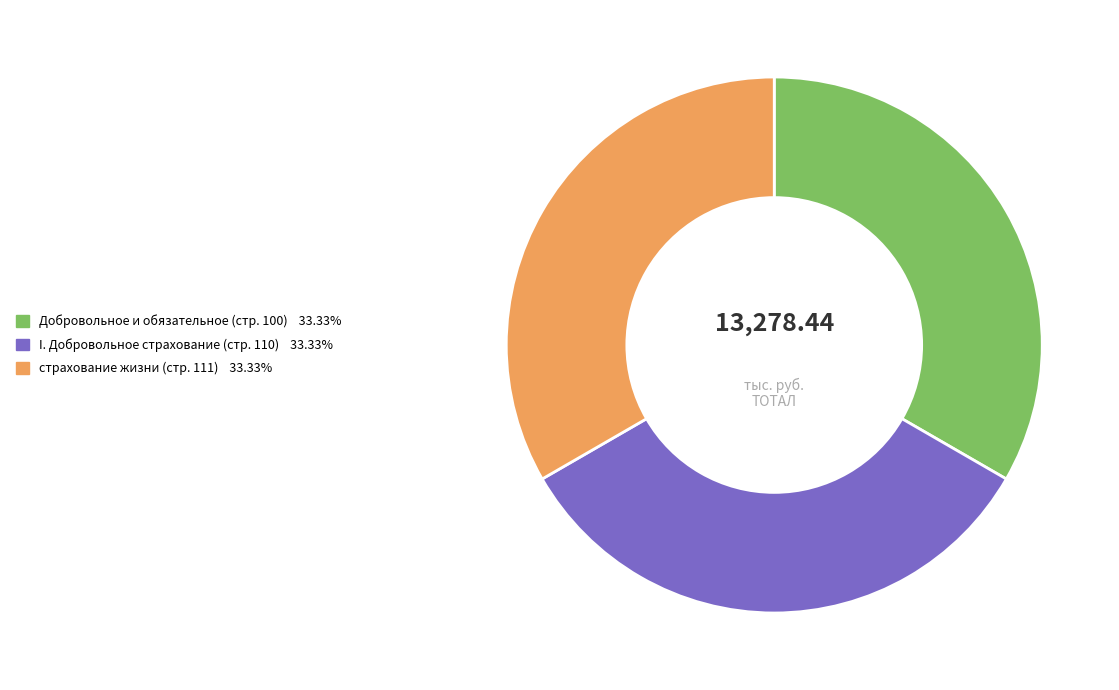

Does any single category account for the majority?

No